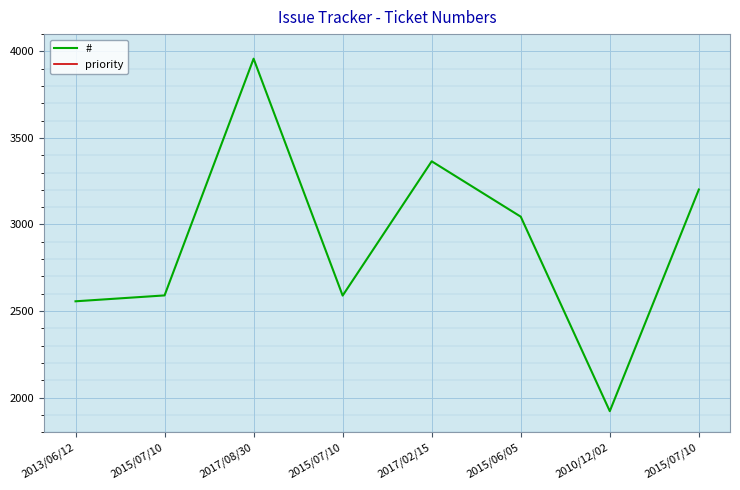

What is the sum of all # values?

23226